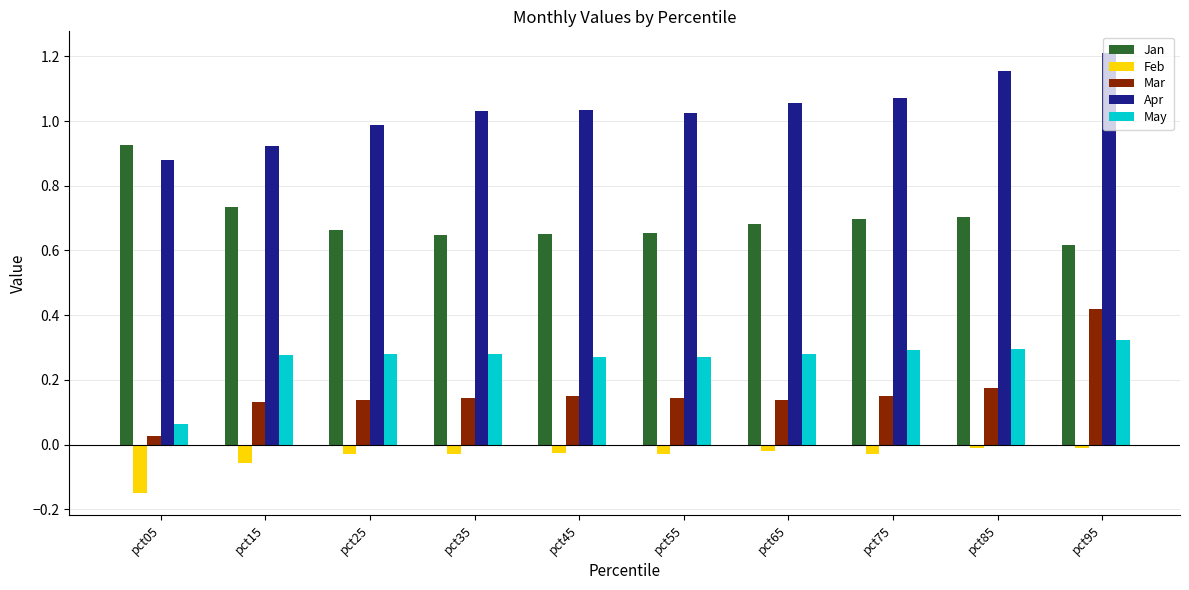

Where is Jan nearest to the value 0?

pct95